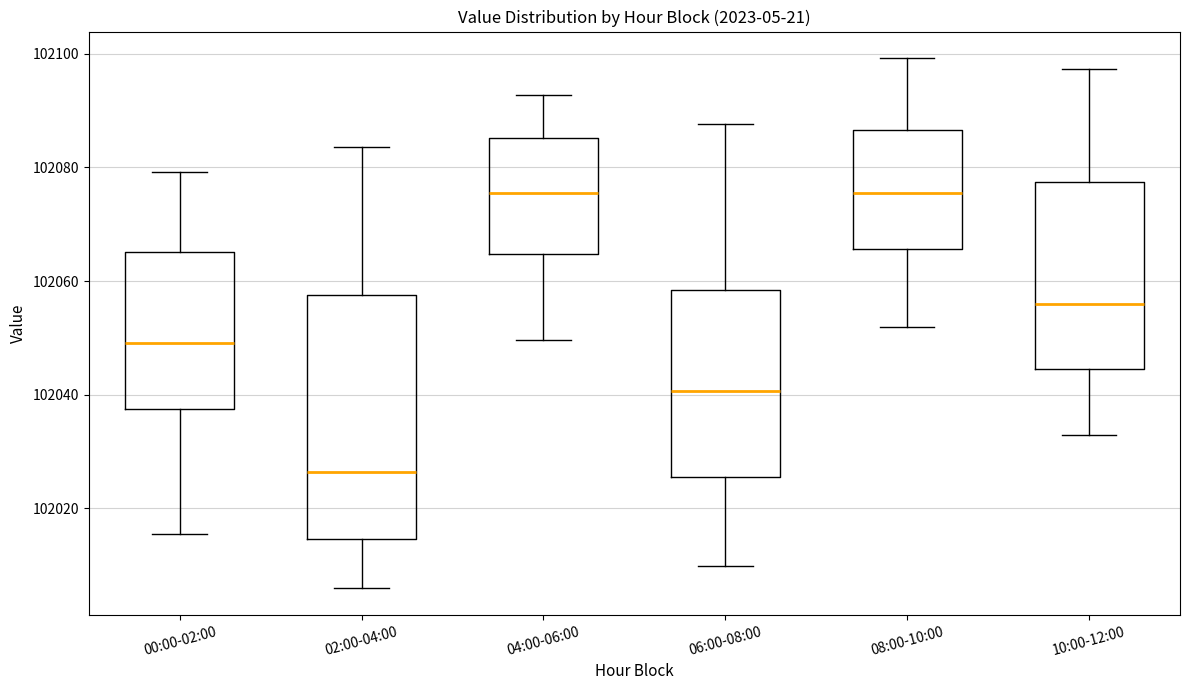

Reading left to right, transcribe this box plot: for each box, give where its median line is, the range the box spans, and where its two whiskers end, as read against the y-axis. The values are not printed on the chart, so give them approximately, as read against the axis.

00:00-02:00: median 102050, box 102038 to 102066, whiskers 102016 to 102080
02:00-04:00: median 102026, box 102014 to 102058, whiskers 102006 to 102084
04:00-06:00: median 102076, box 102064 to 102086, whiskers 102050 to 102092
06:00-08:00: median 102040, box 102026 to 102058, whiskers 102010 to 102088
08:00-10:00: median 102076, box 102066 to 102086, whiskers 102052 to 102100
10:00-12:00: median 102056, box 102044 to 102078, whiskers 102032 to 102098